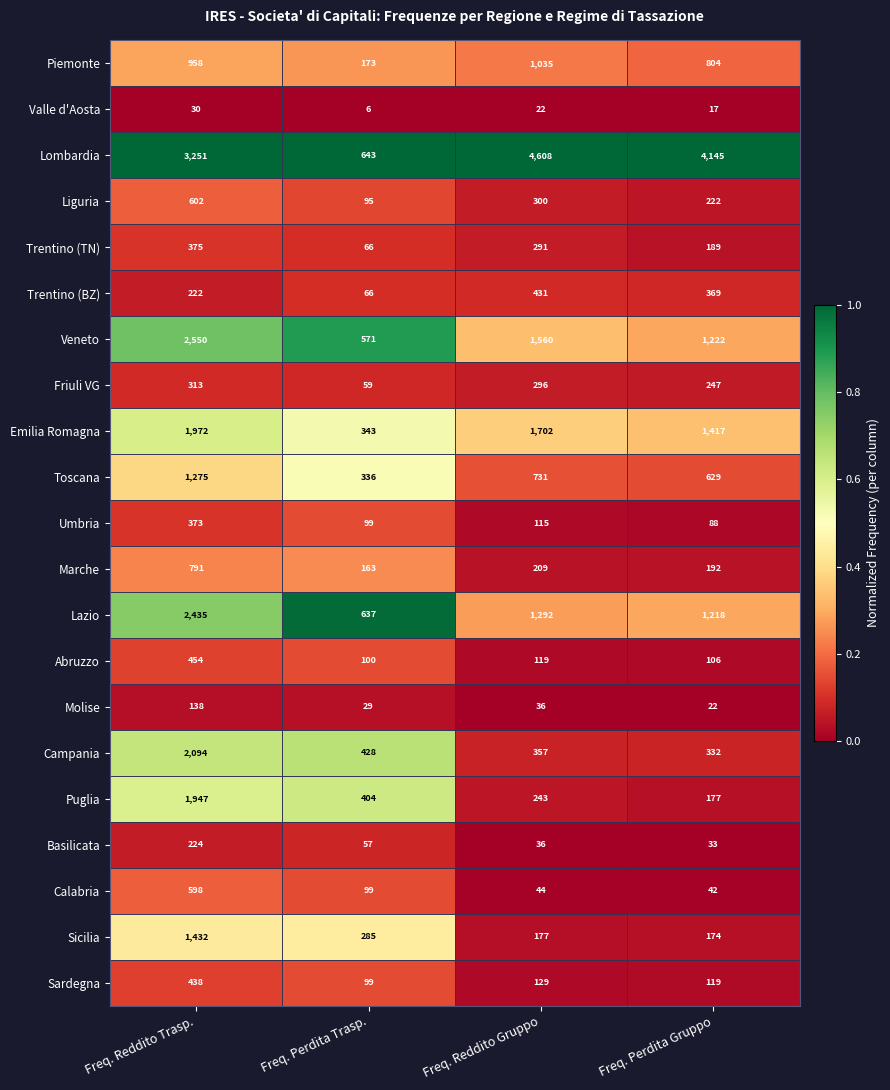

Count the number of categories in the chart.

4